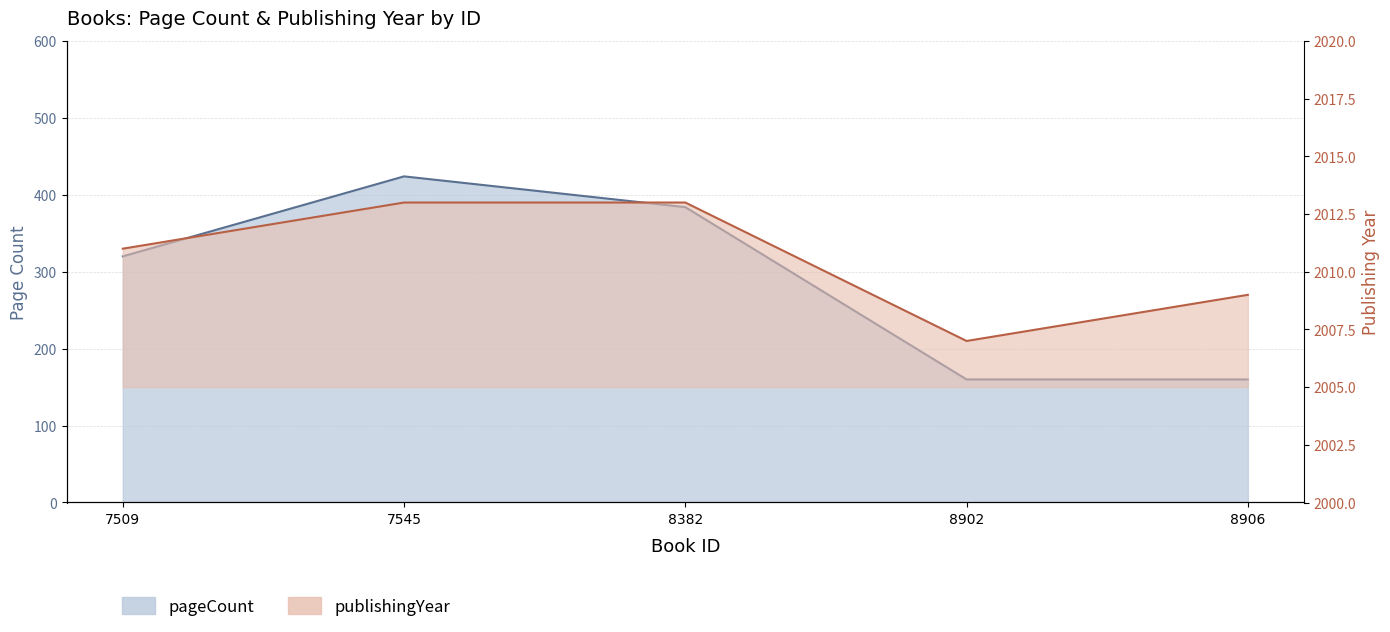

True or false: pageCount and publishingYear cross at least once.

False